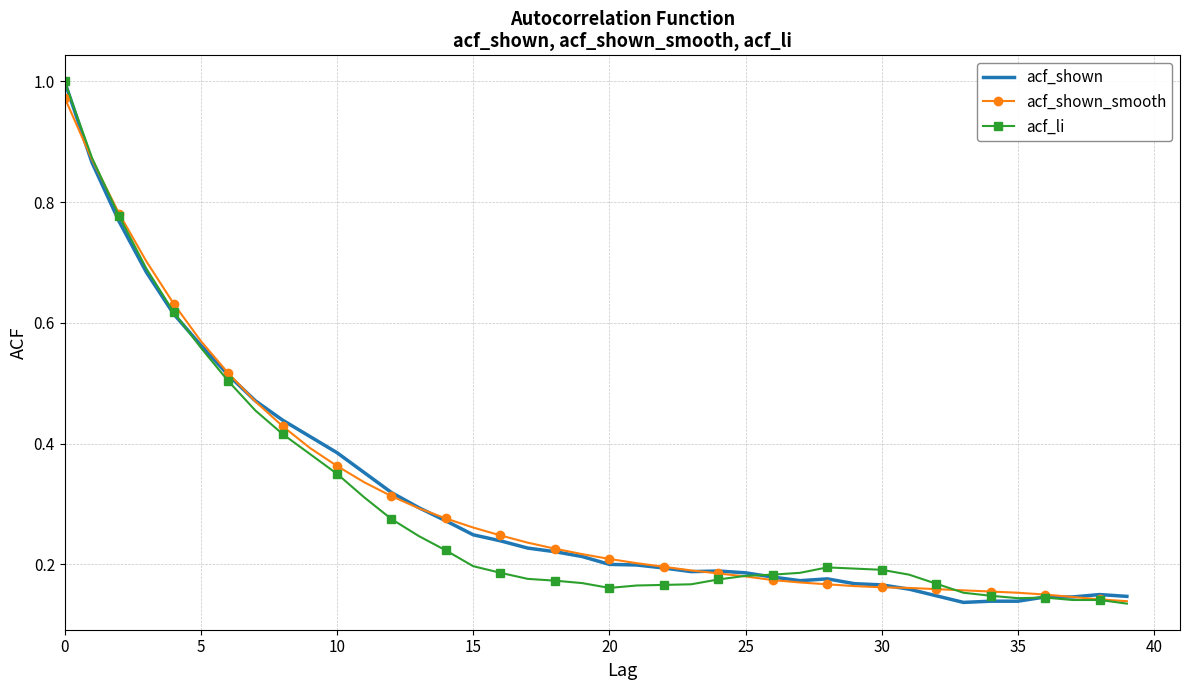

How many intersections are there between acf_shown_smooth and acf_li?

3